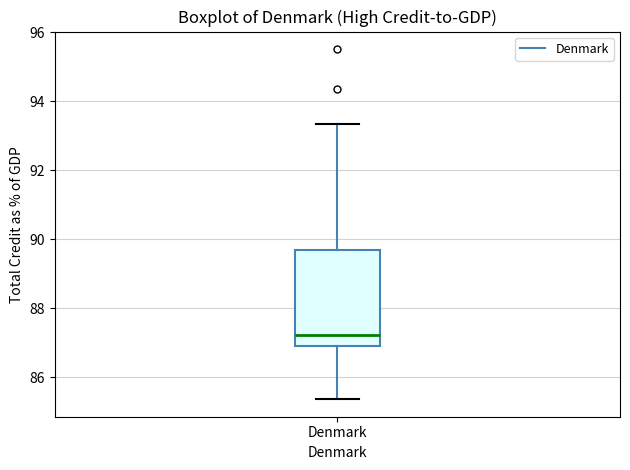

Where does the lower whisker of the box for Denmark end on the y-axis? The values are not printed on the chart, so give them approximately, as read against the axis.

85.4